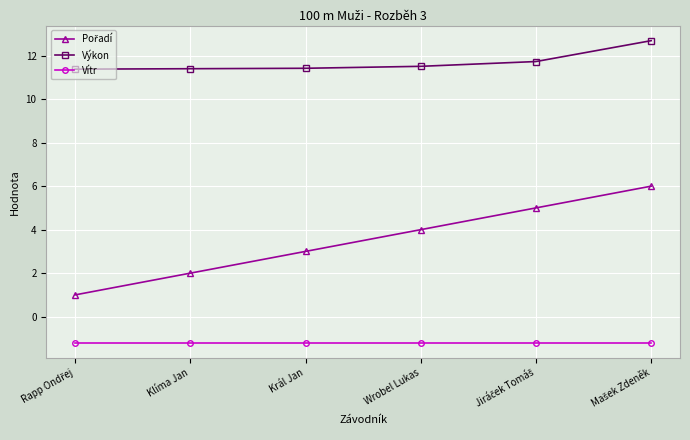

How many lines are shown in the chart?

3